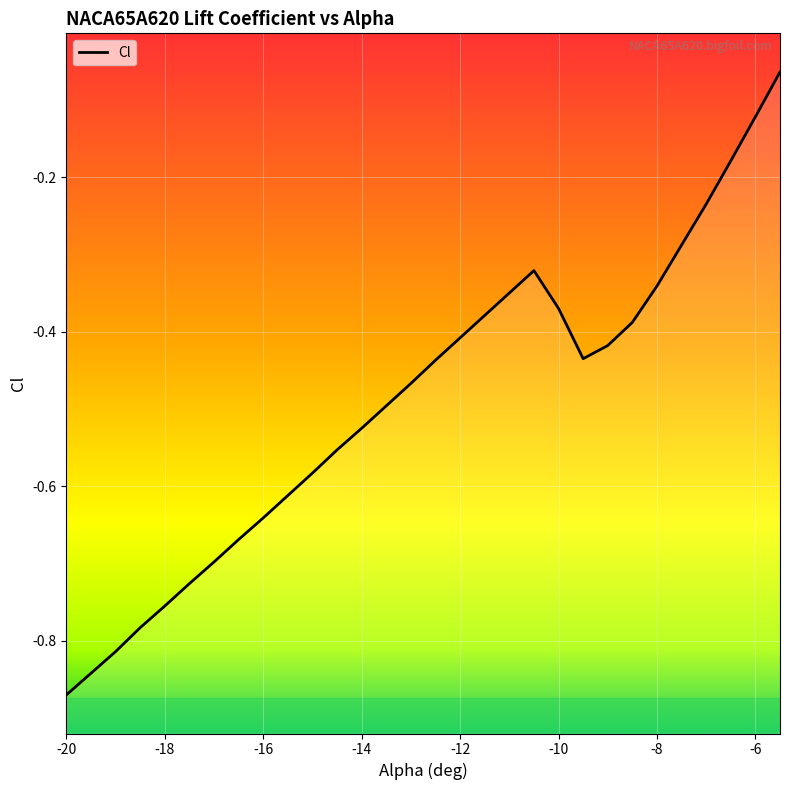

How many points are higher than both their immediate neighbors (excluding endpoints)?

1